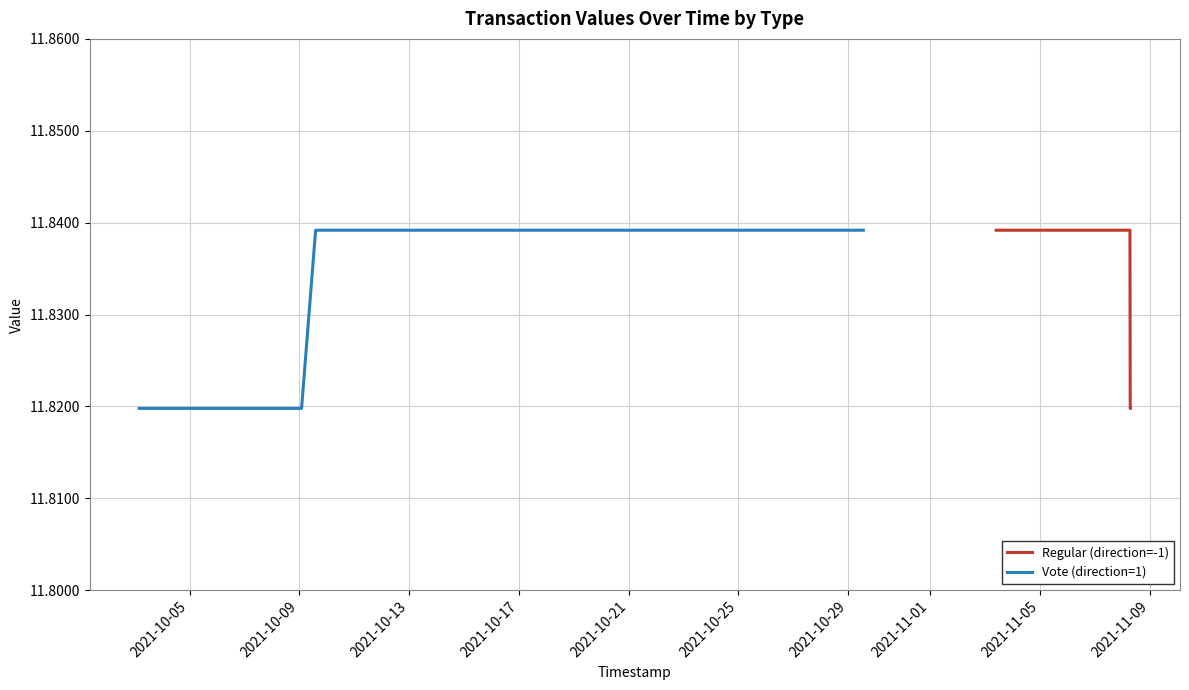

The value of Regular (direction=-1) at 2021-10-17 is 6.1. True or false?

False